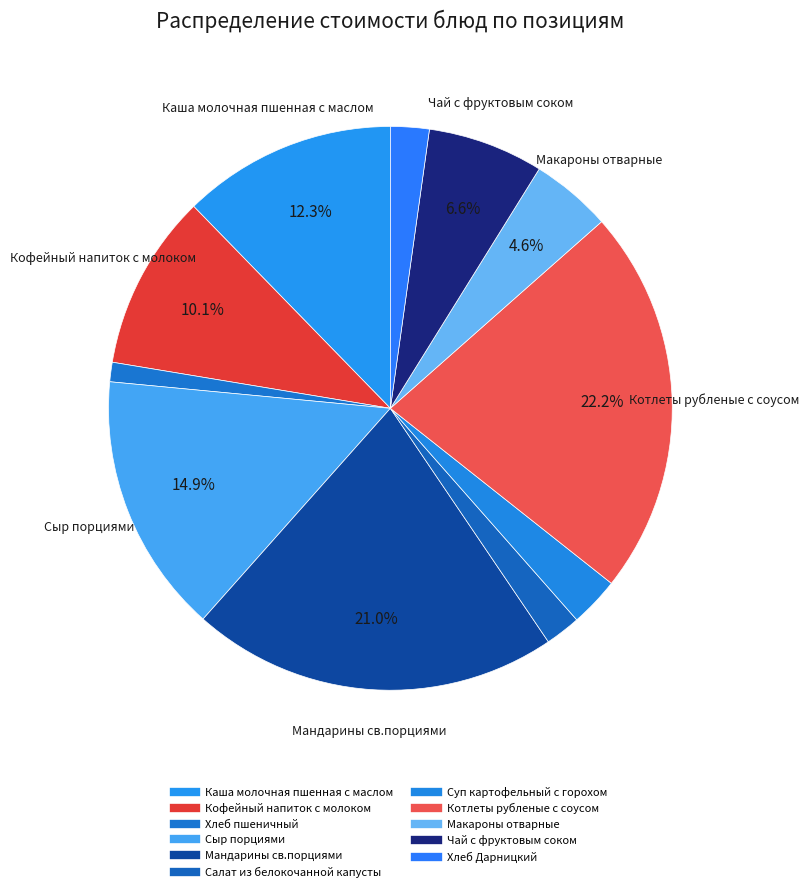

To the nearest percent, what is the combined percentage of Хлеб пшеничный and Котлеты рубленые с соусом?

23%